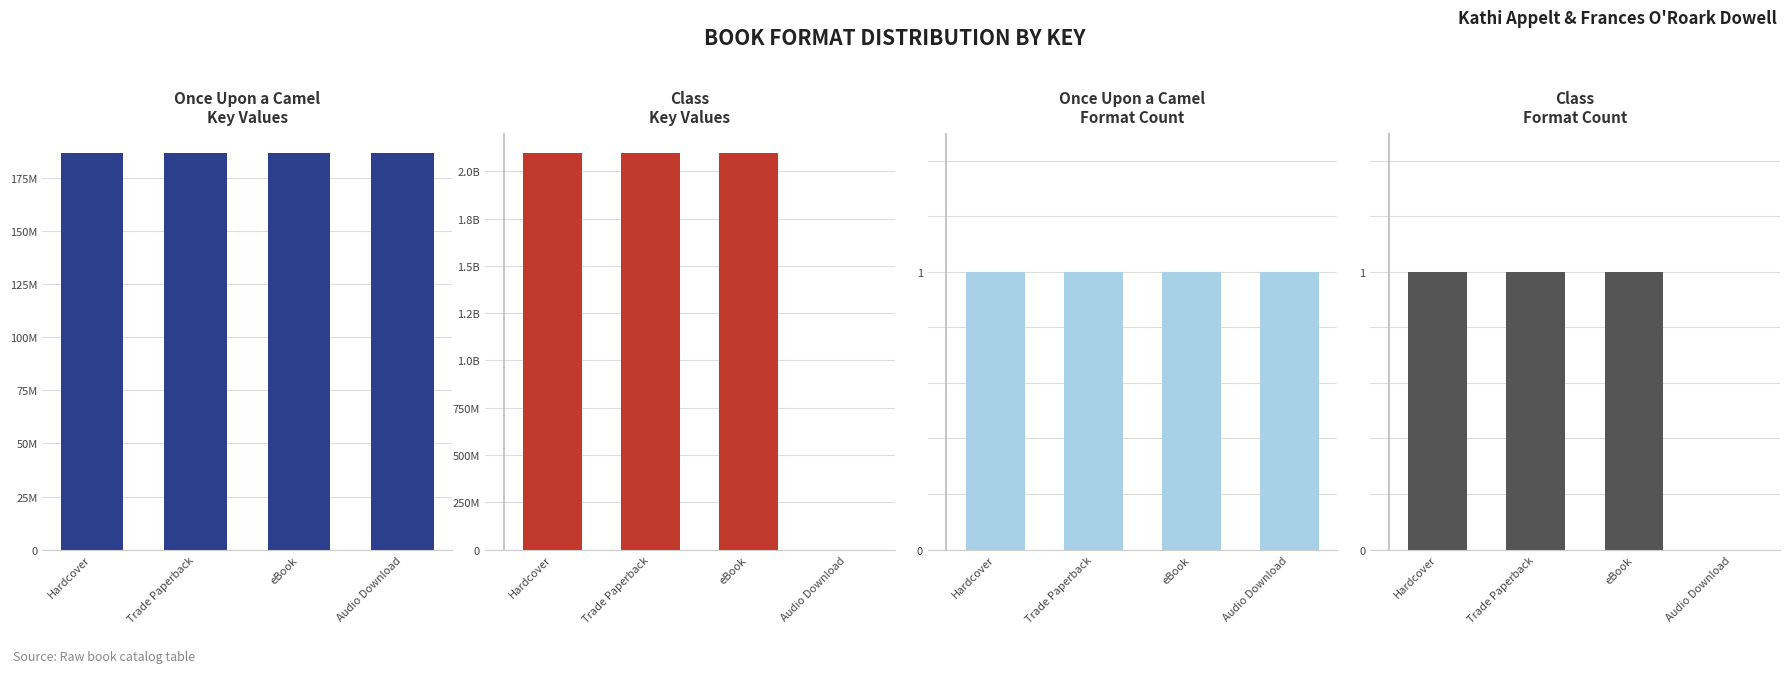

Rank the series by their maximum value, from lowest to highest.

Once Upon a Camel Format Count, Class Format Count, Once Upon a Camel Key Values, Class Key Values